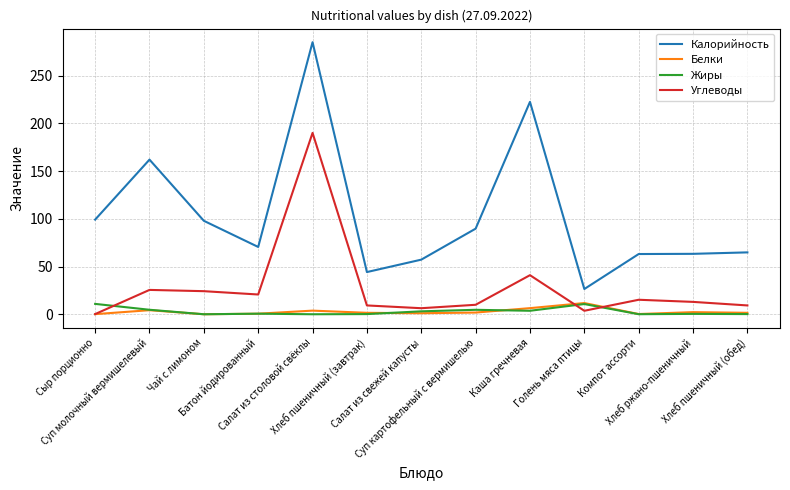

Which series has the largest total across all categories?

Калорийность